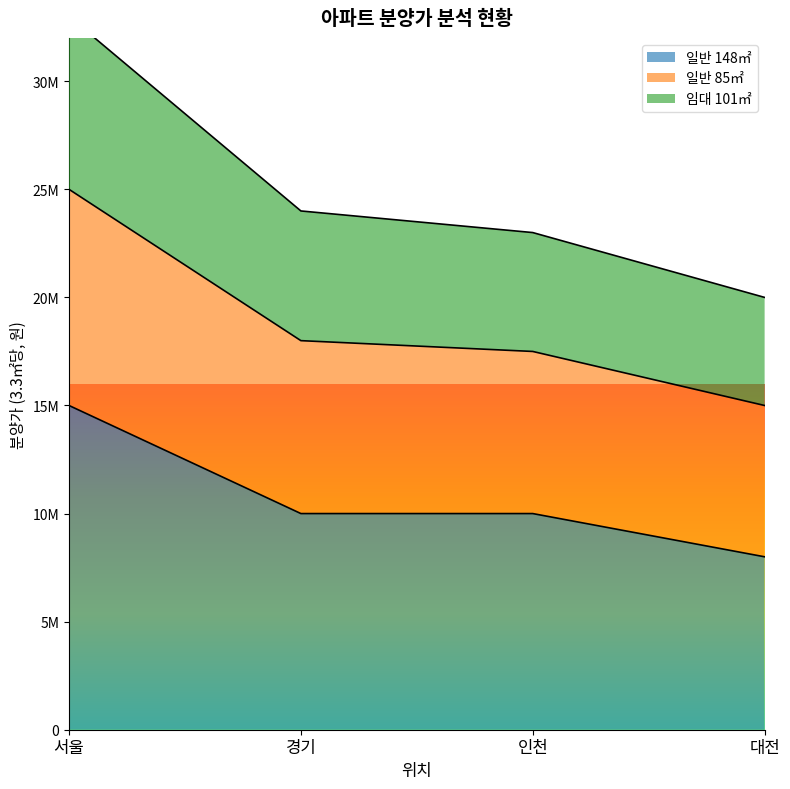

How many lines are shown in the chart?

3